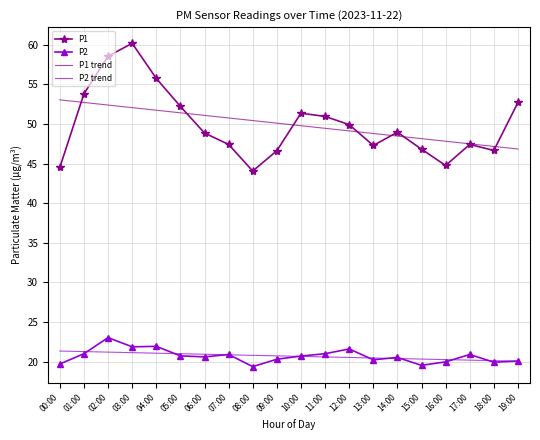

What are all the series names shown in the legend?

P1, P2, P1 trend, P2 trend